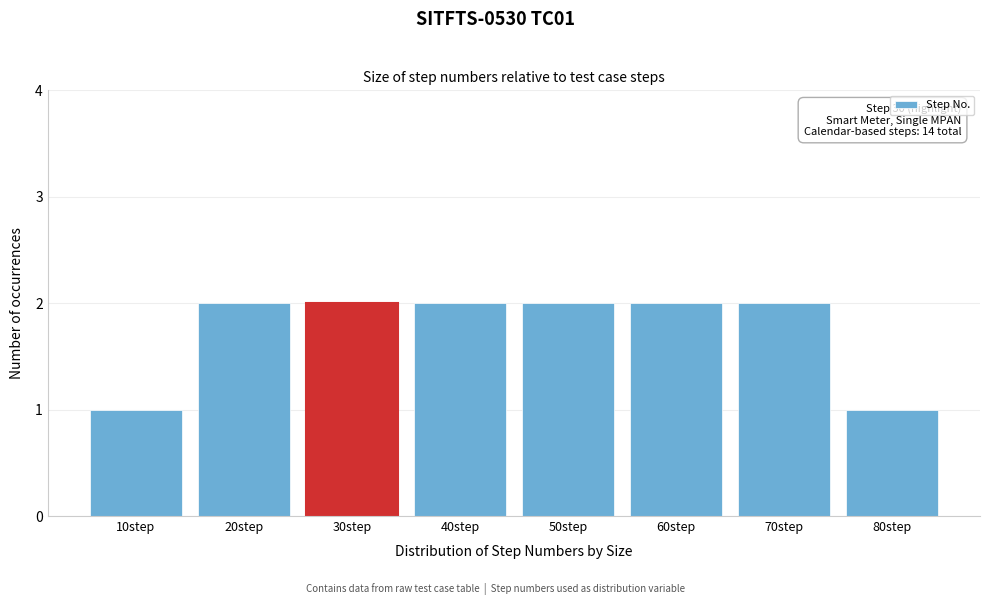

Reading left to right, list all the values displayed in this chart.

1	2	2	2	2	2	2	1